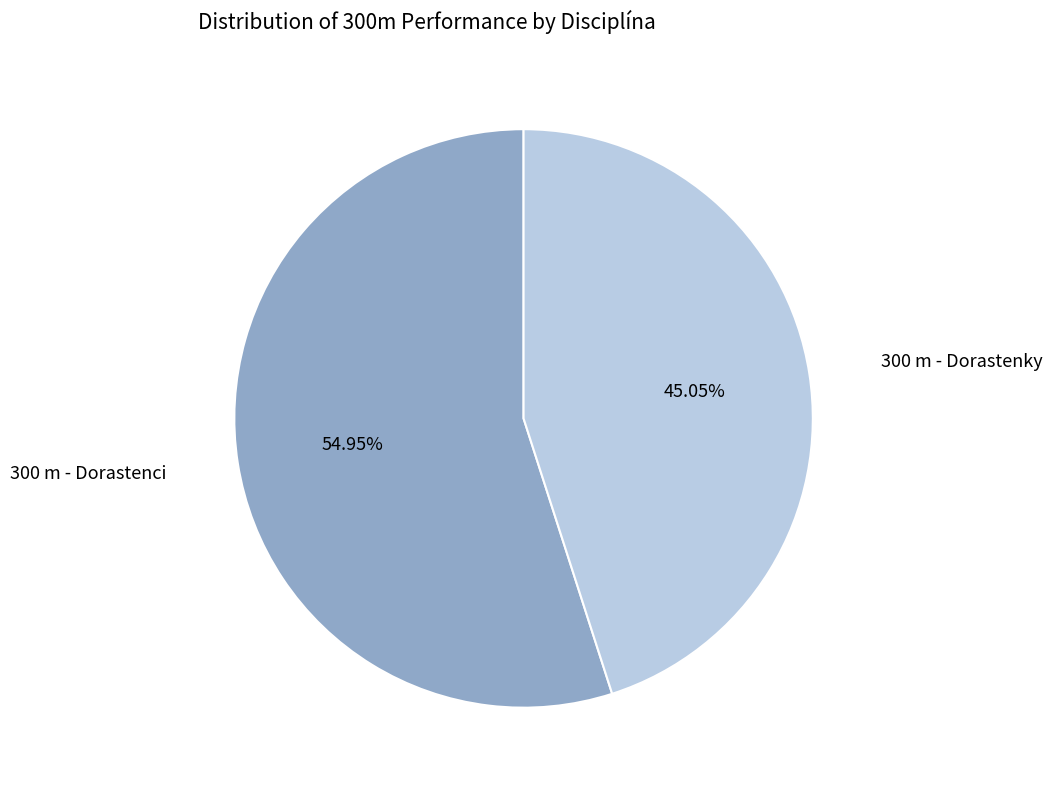

Does any single category account for the majority?

Yes